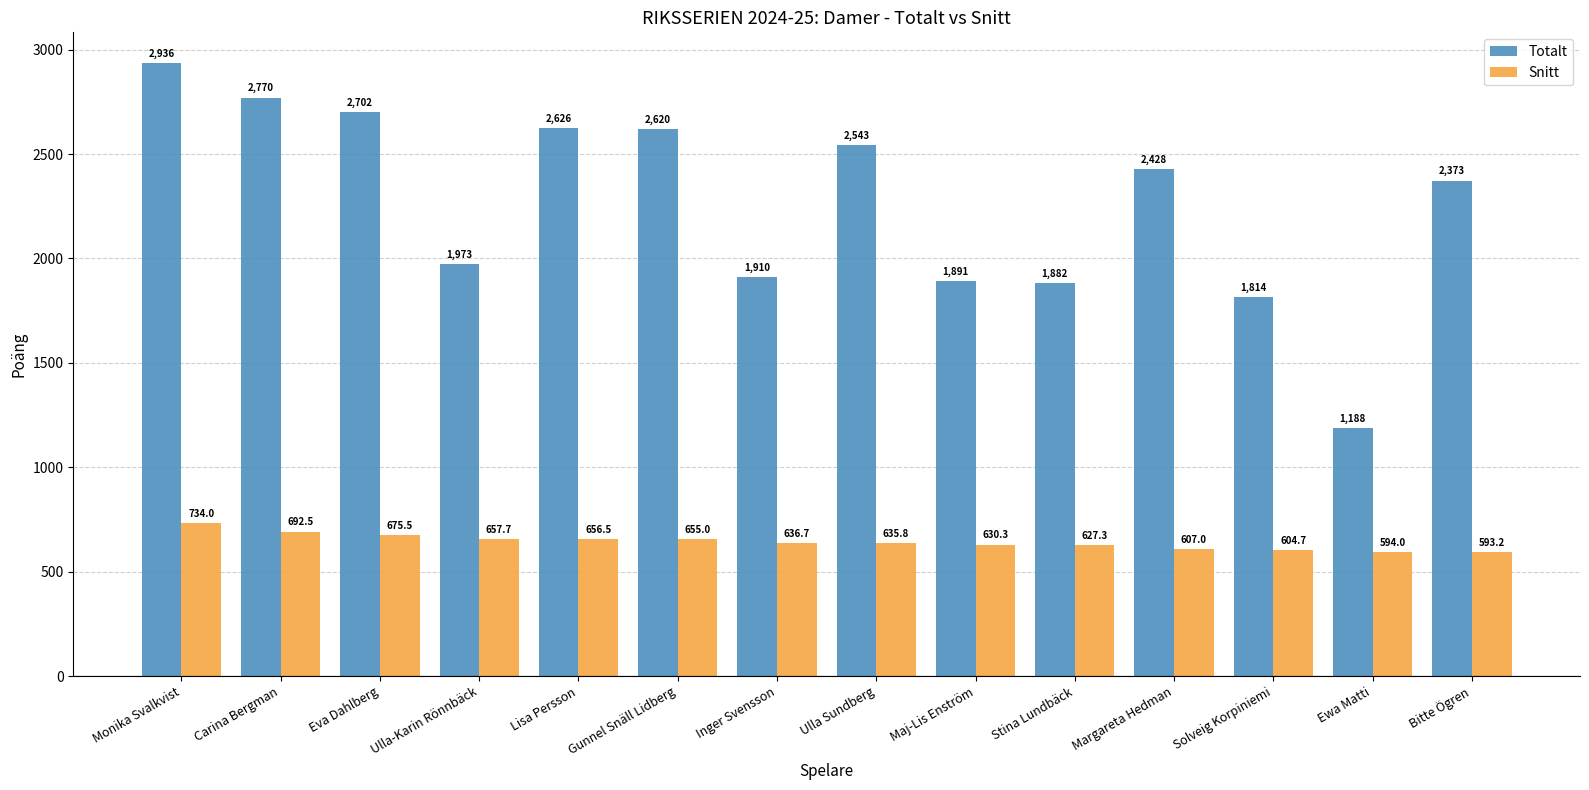

What is the total value across all series at Ulla-Karin Rönnbäck?

2630.7